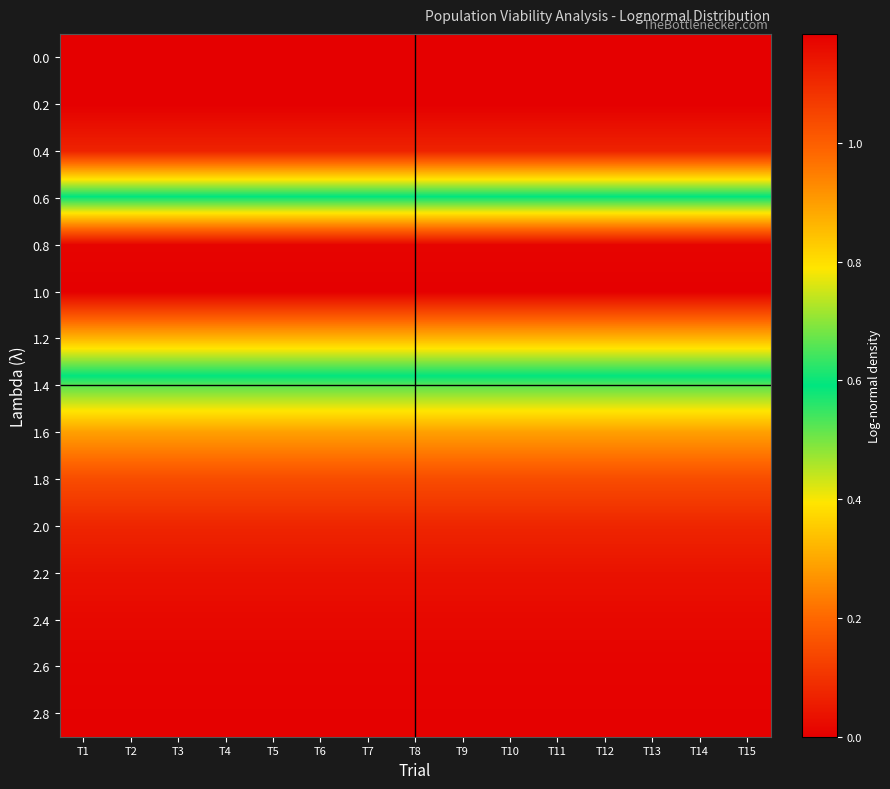

At how many categories does at least one series exceed 0?

15